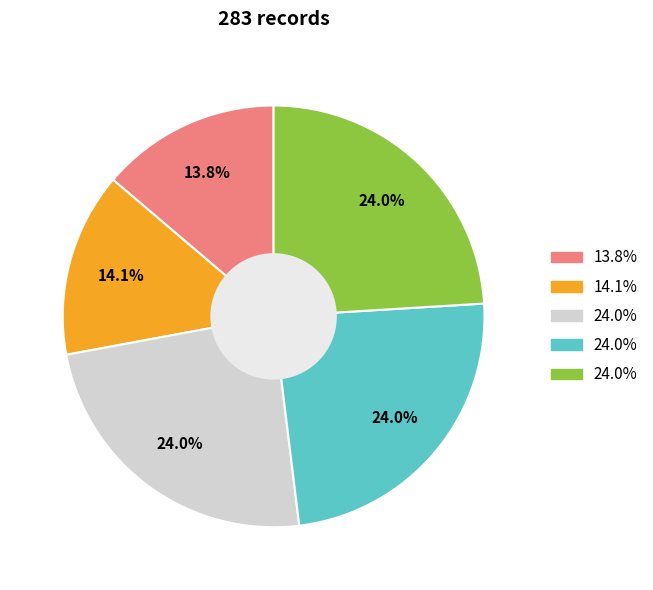

Is there a majority slice in this chart?

No